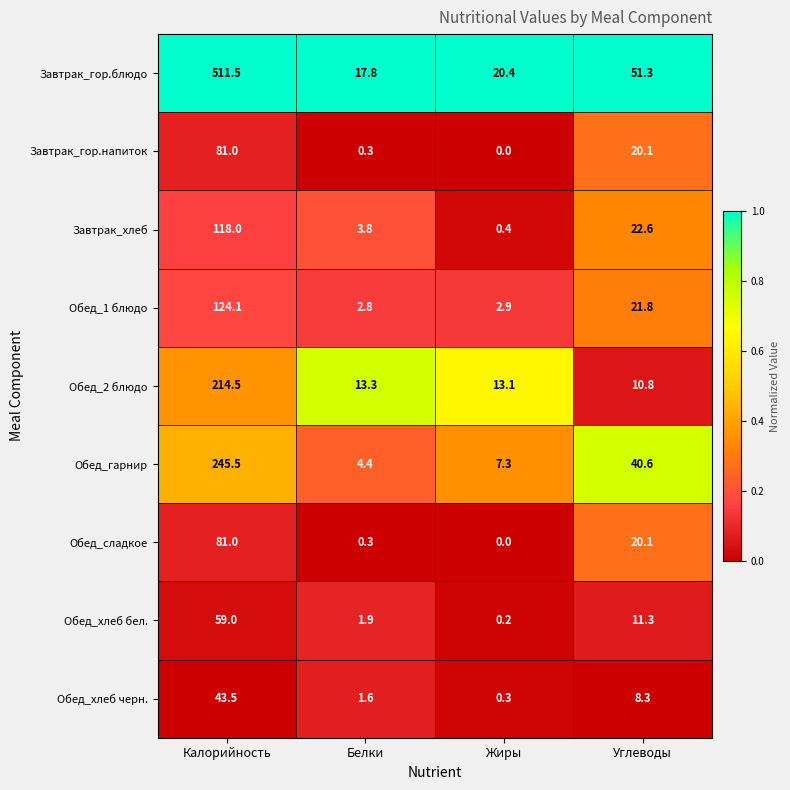

Count the number of categories in the chart.

4